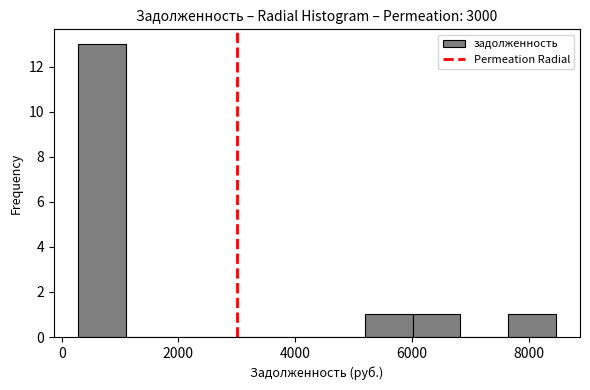

Over which range of the x-axis is the bar tallest?

200 to 1000